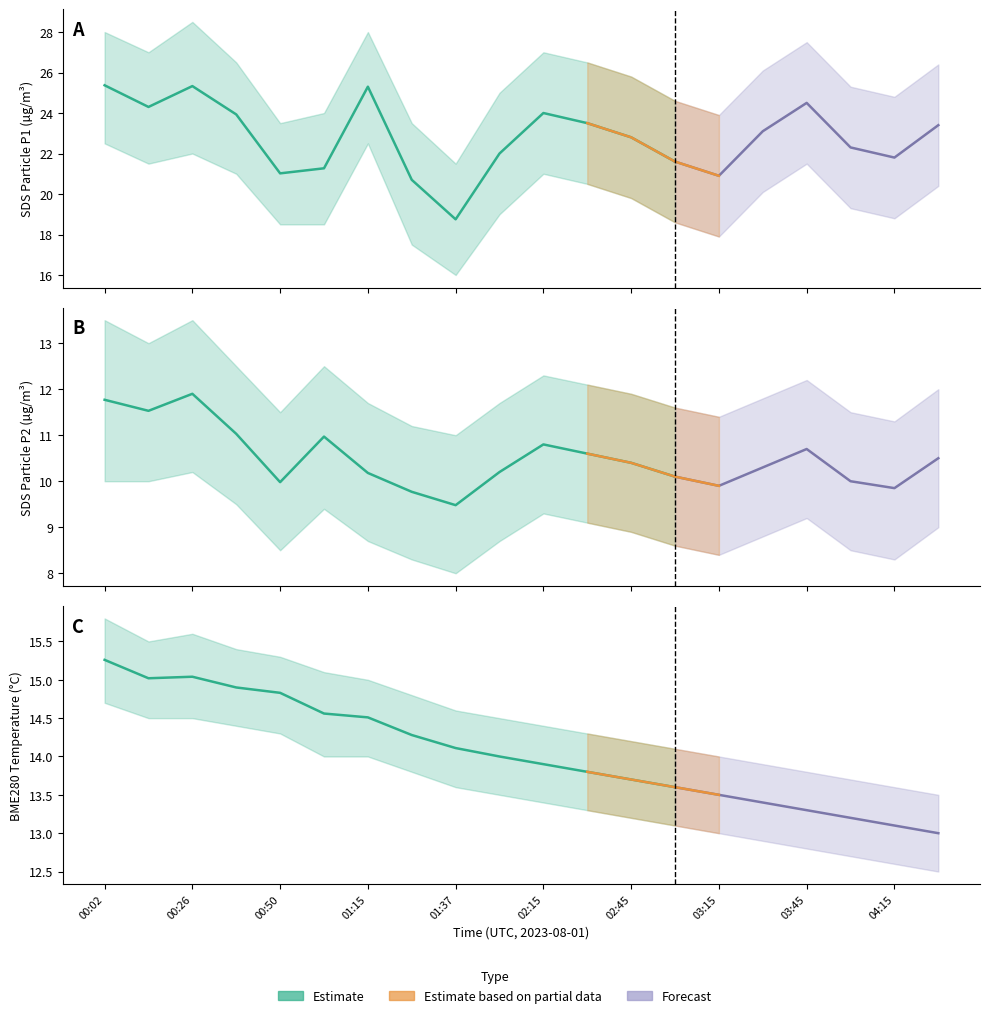

Is the value of BME280_temperature at 00:26 greater than the value of SDS_P1 at 01:15?

No